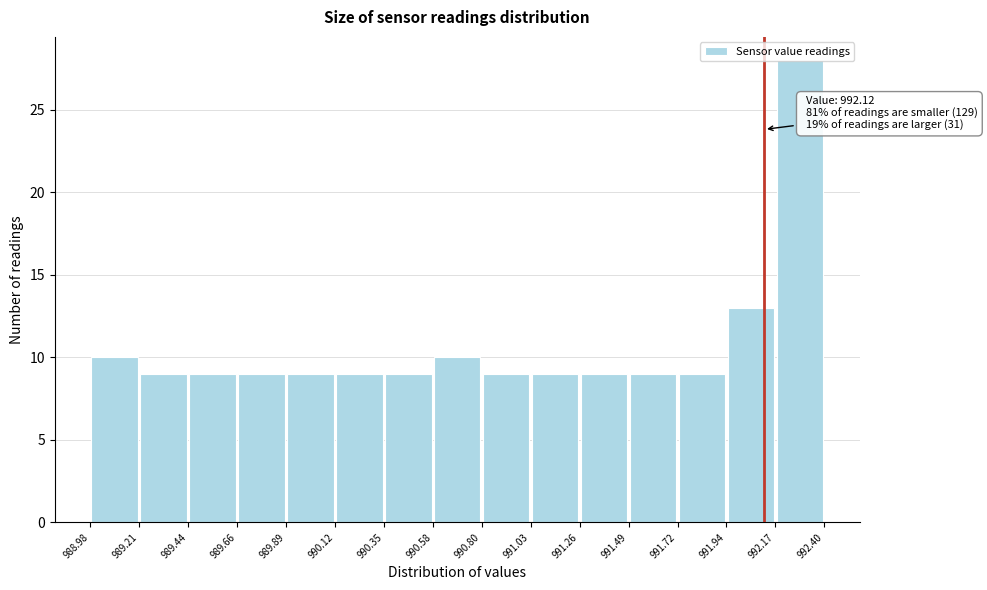

Over which range of the x-axis is the bar tallest?

992.17 to 992.40